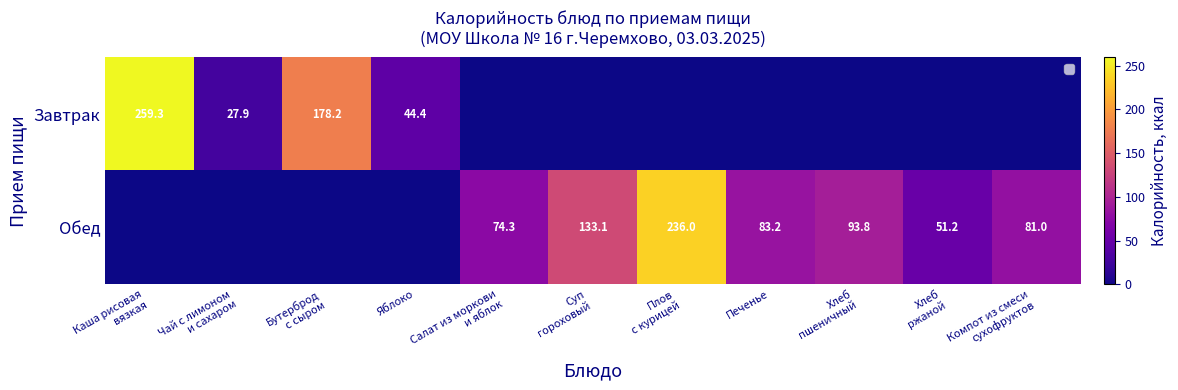

The Завтрак series shows 37.6 at Чай с лимоном и сахаром. True or false?

False